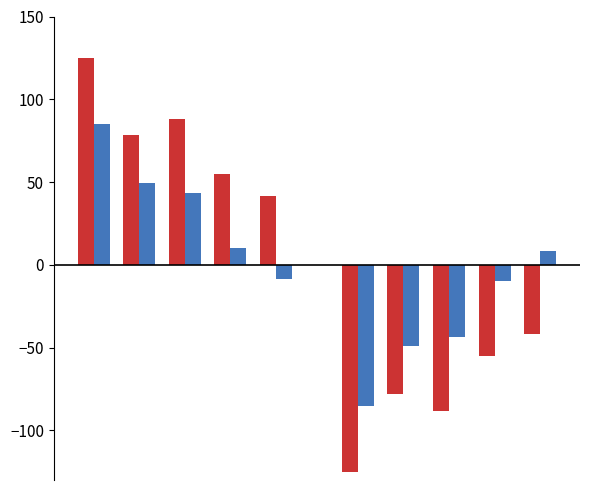

What is the maximum value for Score diff?

85.0